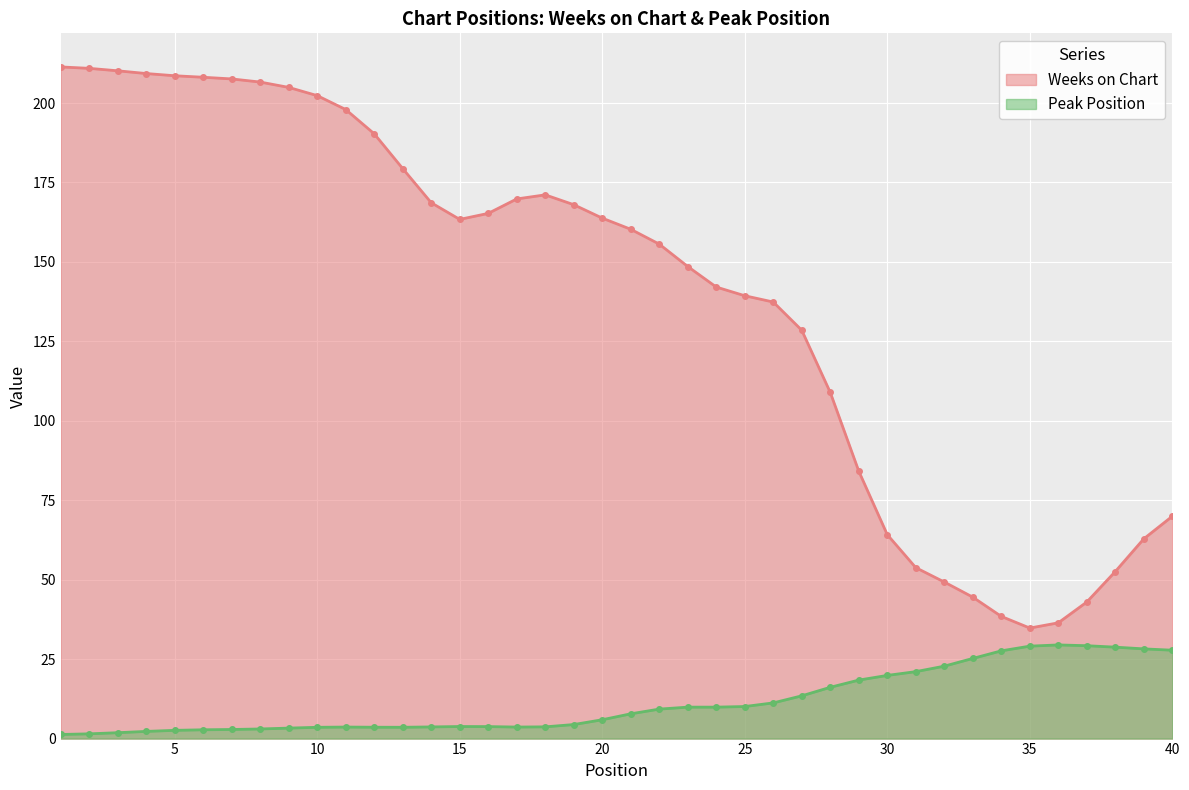

Between 31 and 23, which is larger?

23